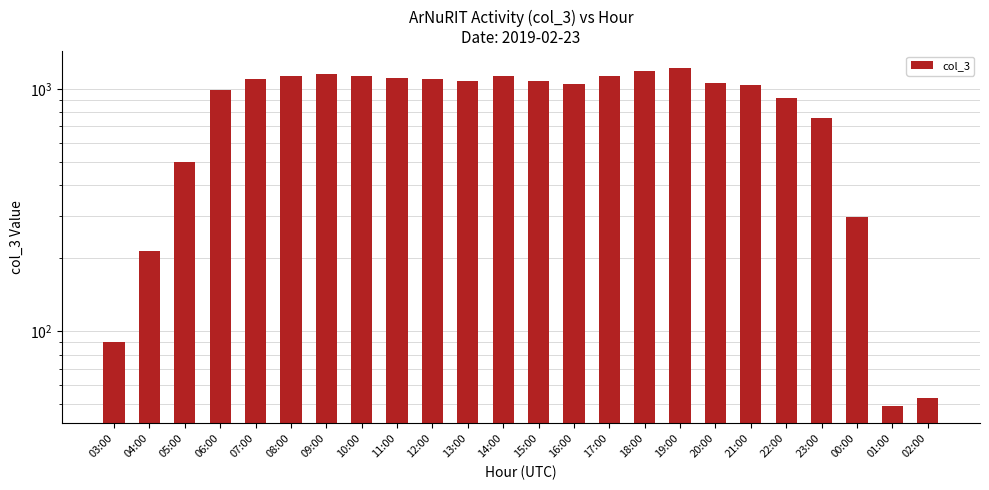

Read the value at 05:00.

501